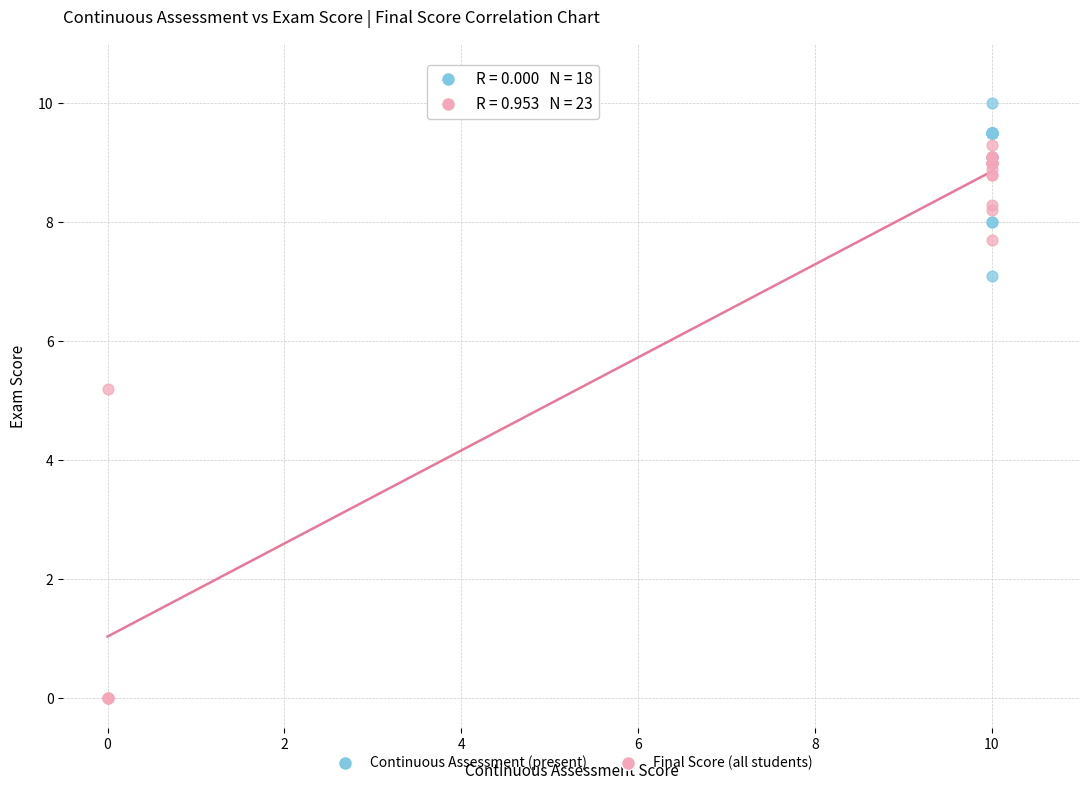

Which series has the largest Y range (max minus min)?

Final Score (all students)